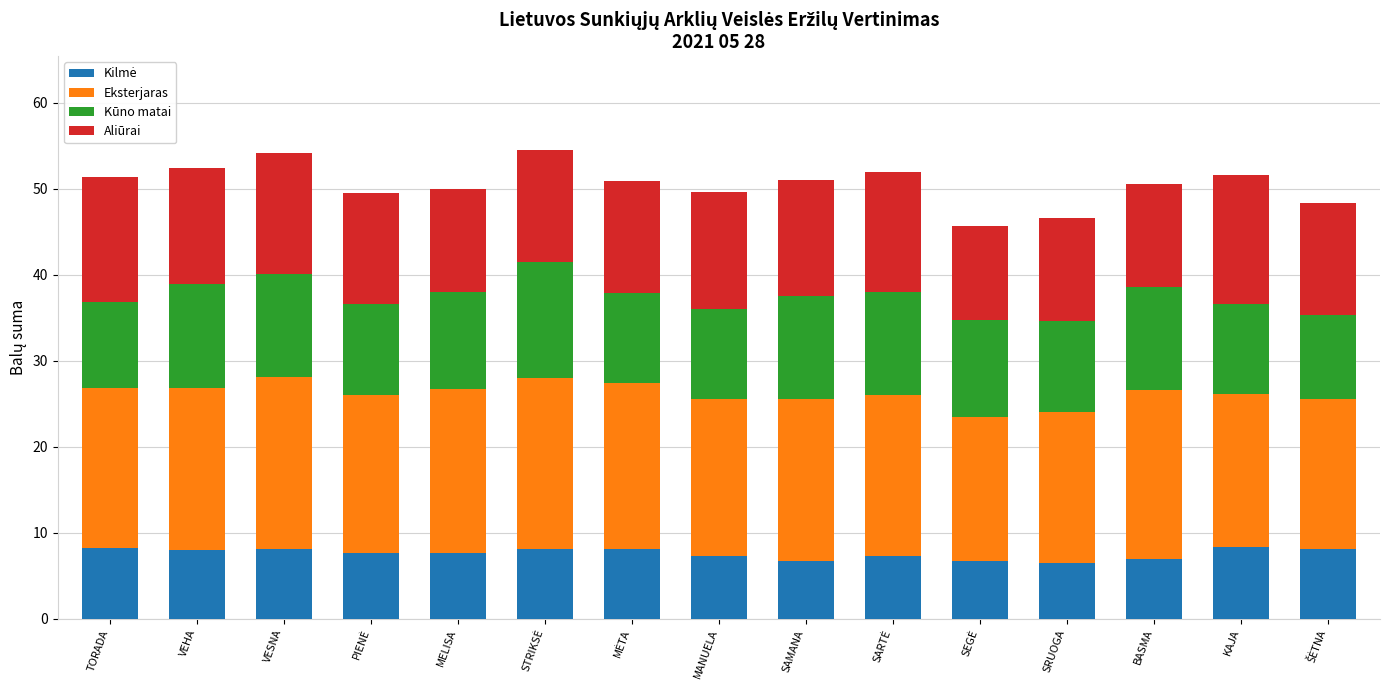

How many bars are there in total?

15